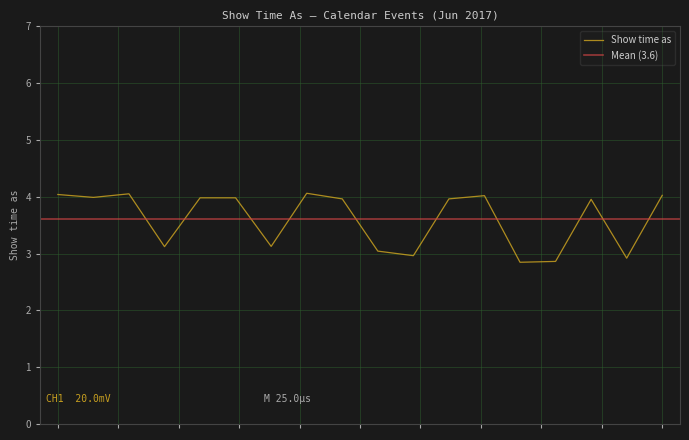

How many points are lower than both their immediate neighbors (excluding endpoints)?

6